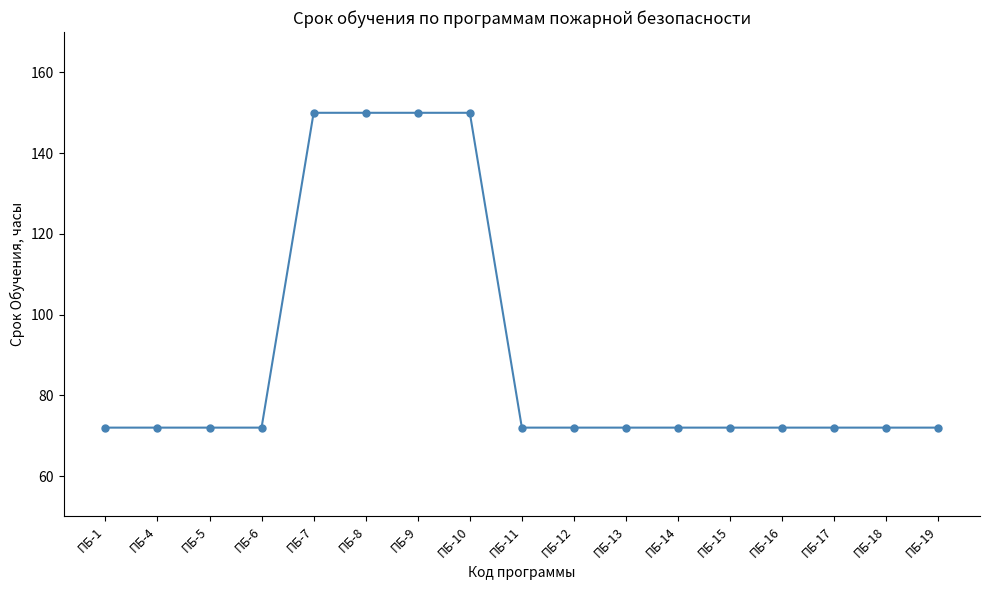

What is the maximum value shown in the chart?

150